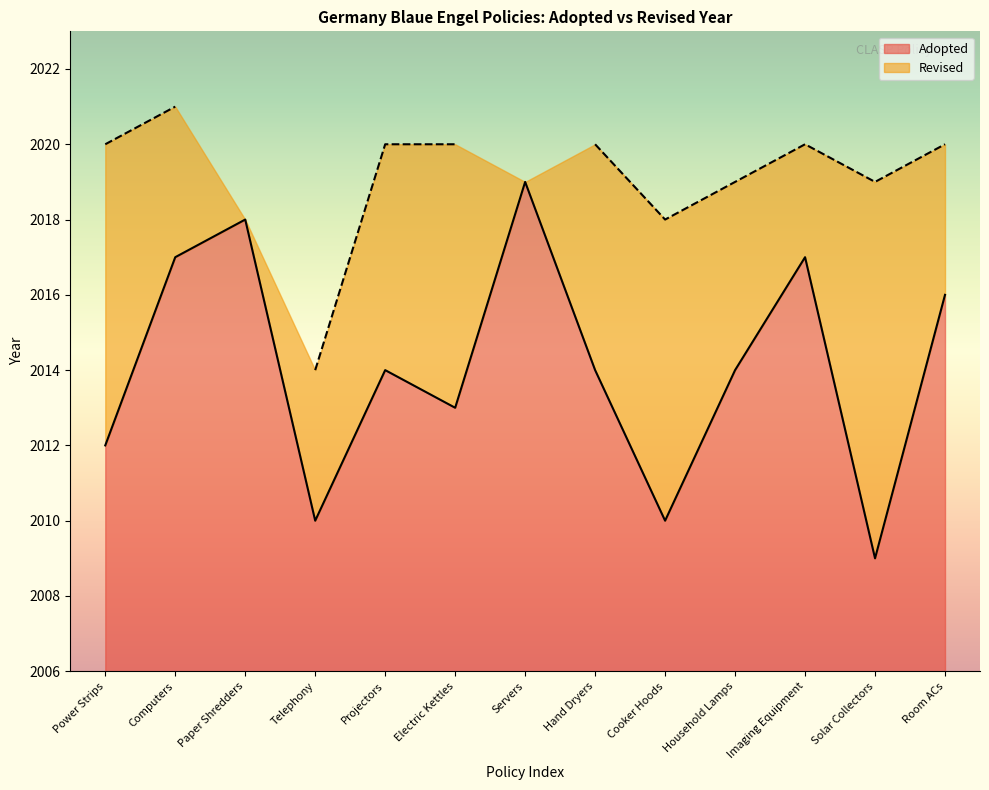

What is the change in value from Projectors to Room ACs?

+2